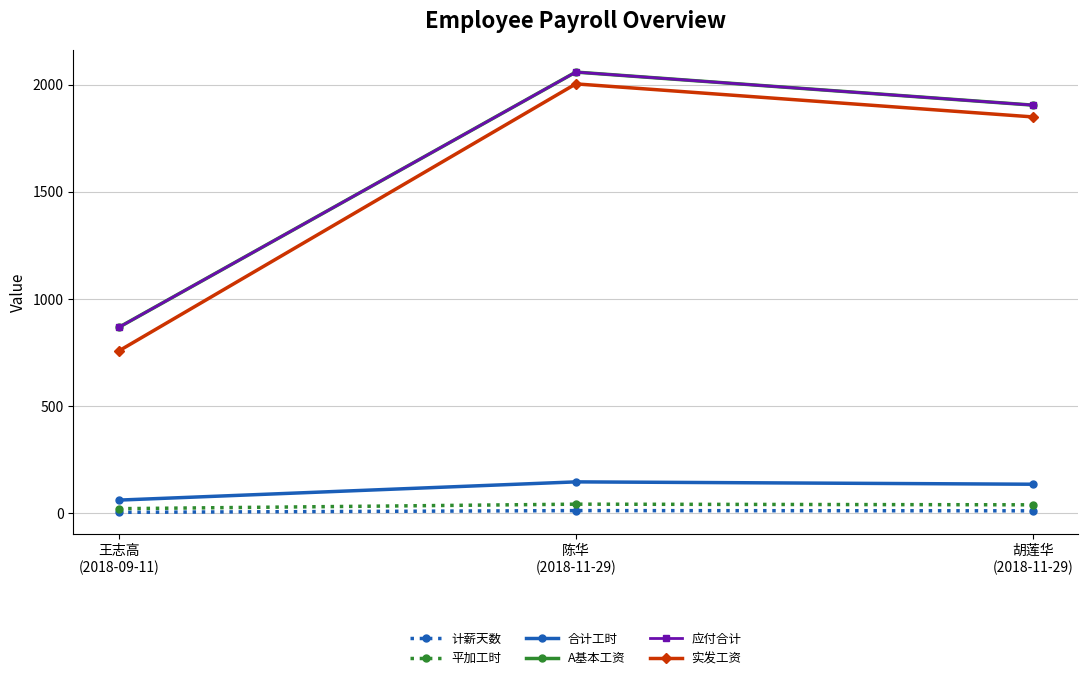

Does the chart have visible grid lines?

Yes